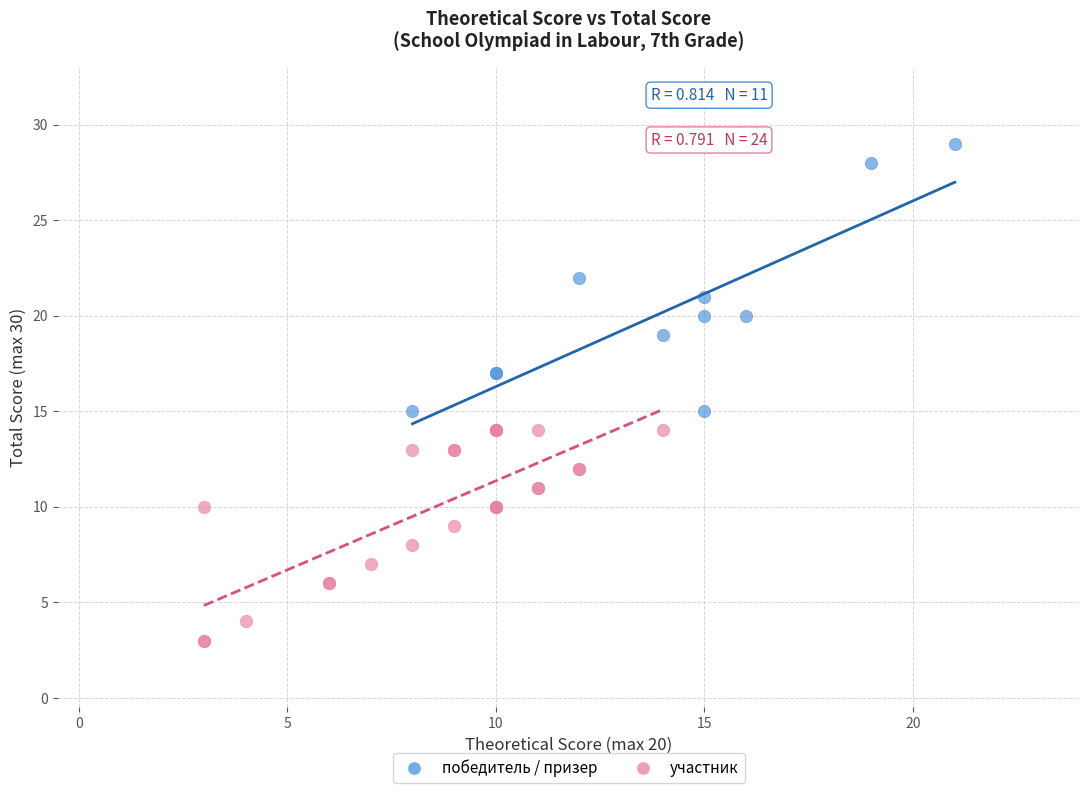

Which series has the largest Y range (max minus min)?

победитель / призер